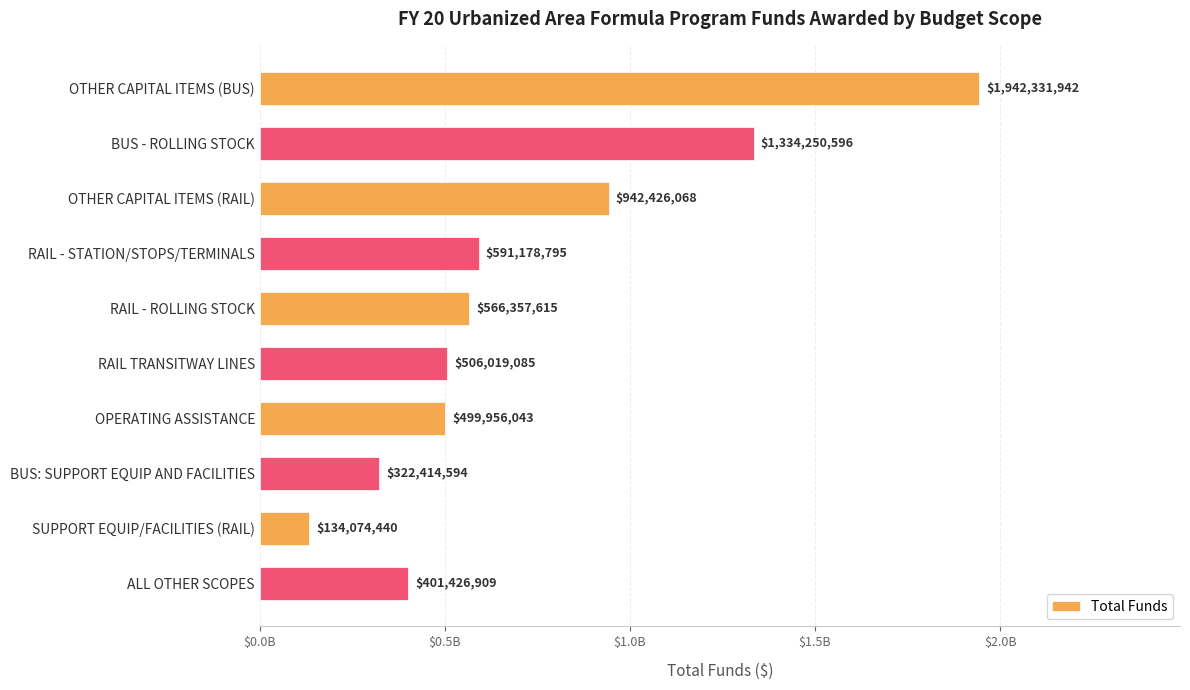

Are the bars horizontal?

Yes